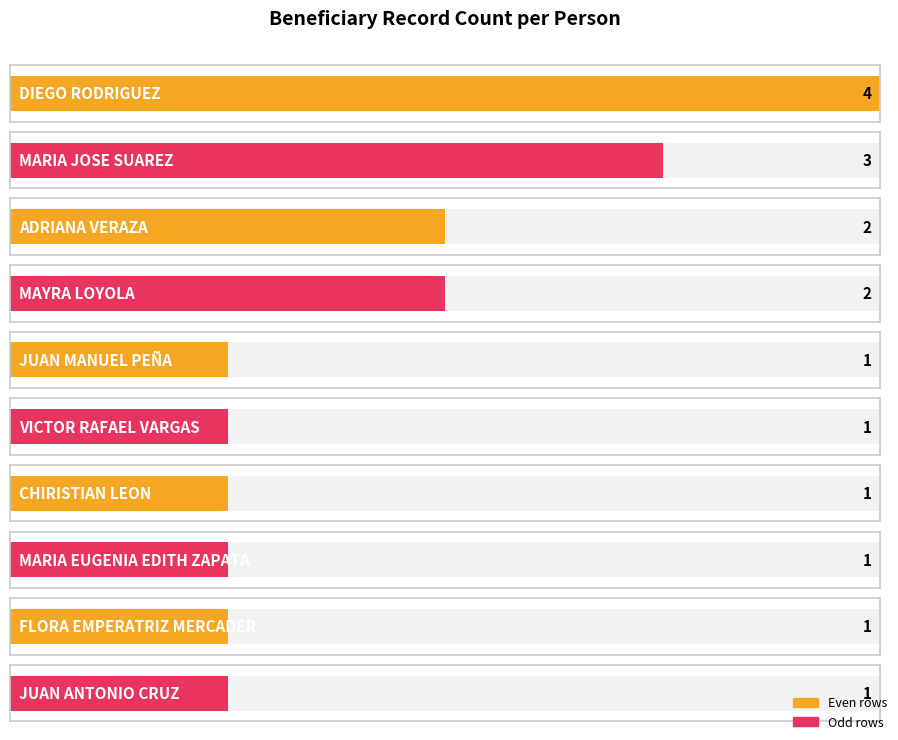

Which category has the lowest value across all series?

JUAN MANUEL PEÑA